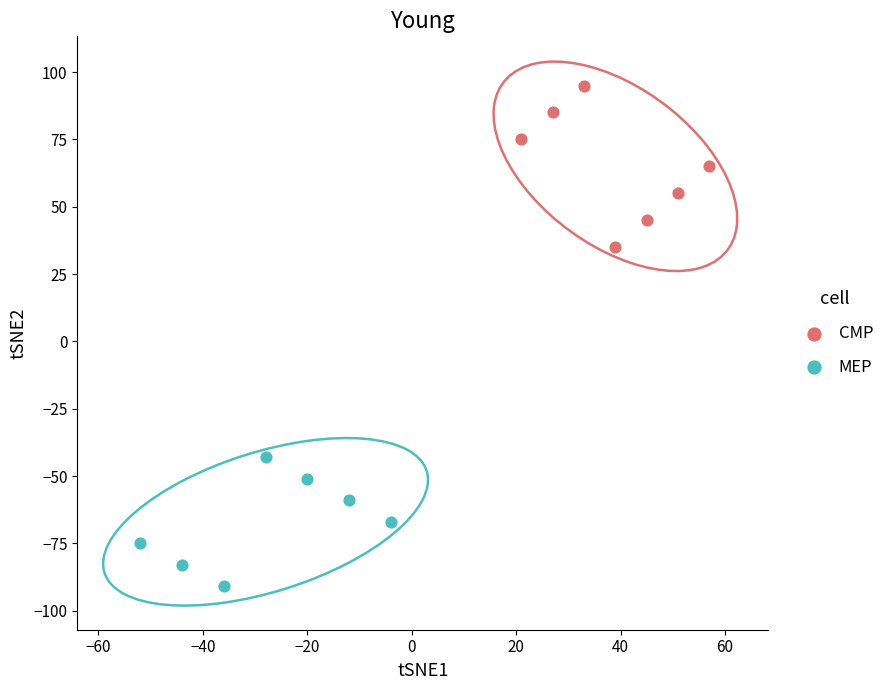

Which series has the largest Y range (max minus min)?

CMP